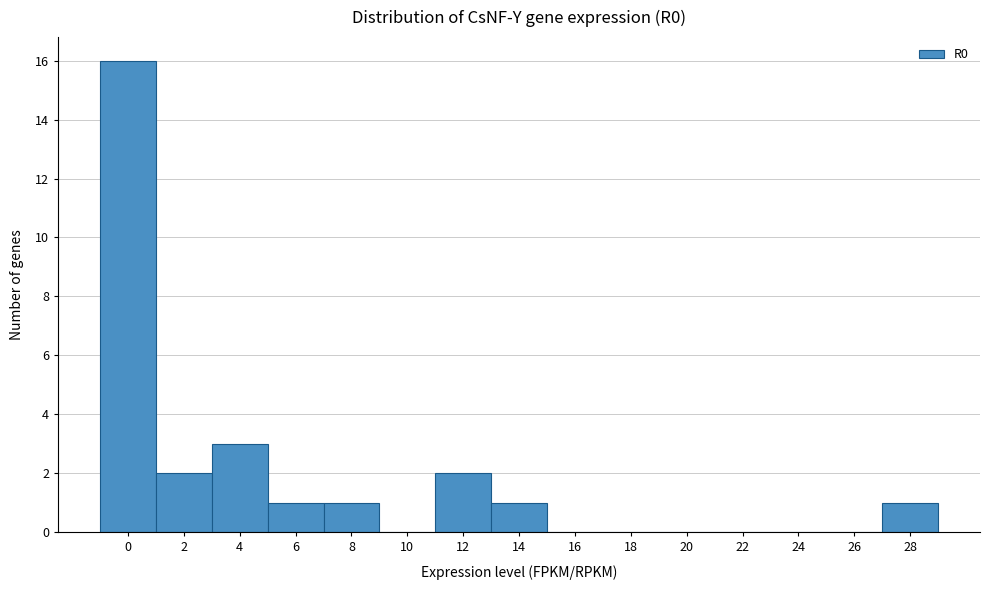

Reading left to right, list all the values displayed in this chart.

0=16	2=2	4=3	6=1	8=1	10=0	12=2	14=1	16=0	18=0	20=0	22=0	24=0	26=0	28=1